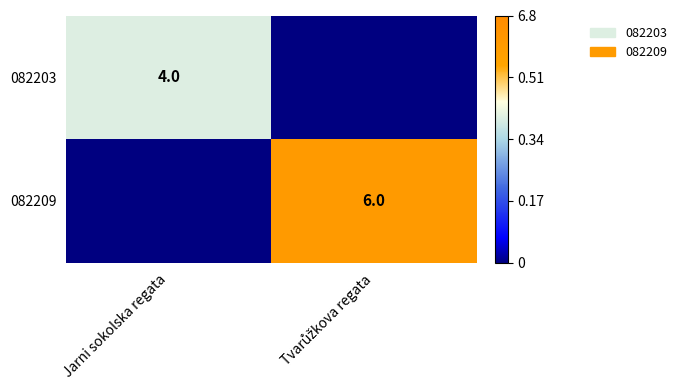

Is it true that 082203 equals 7 at Jarni sokolska regata?

False